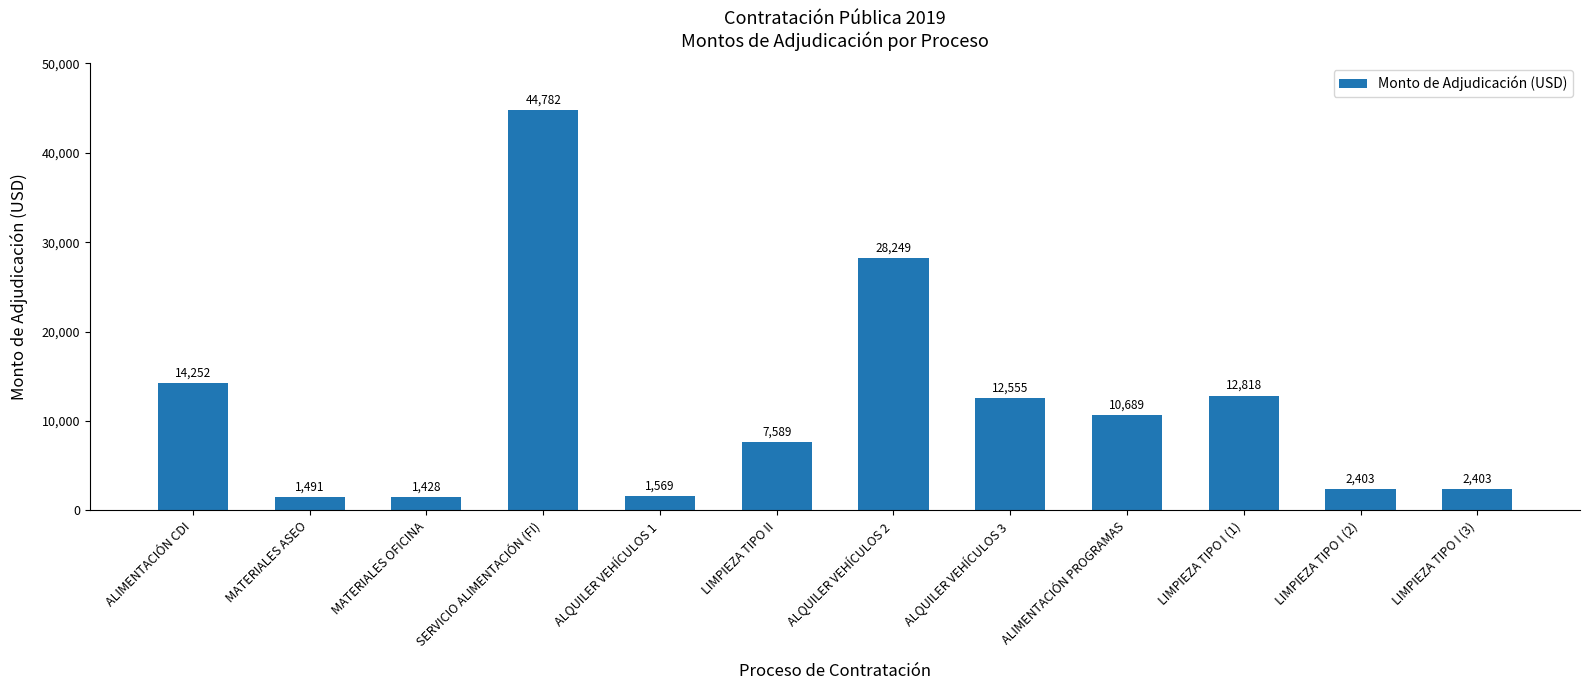

Approximately how many times larger is the value at LIMPIEZA TIPO I (1) compared to ALQUILER VEHÍCULOS 1?

8.2